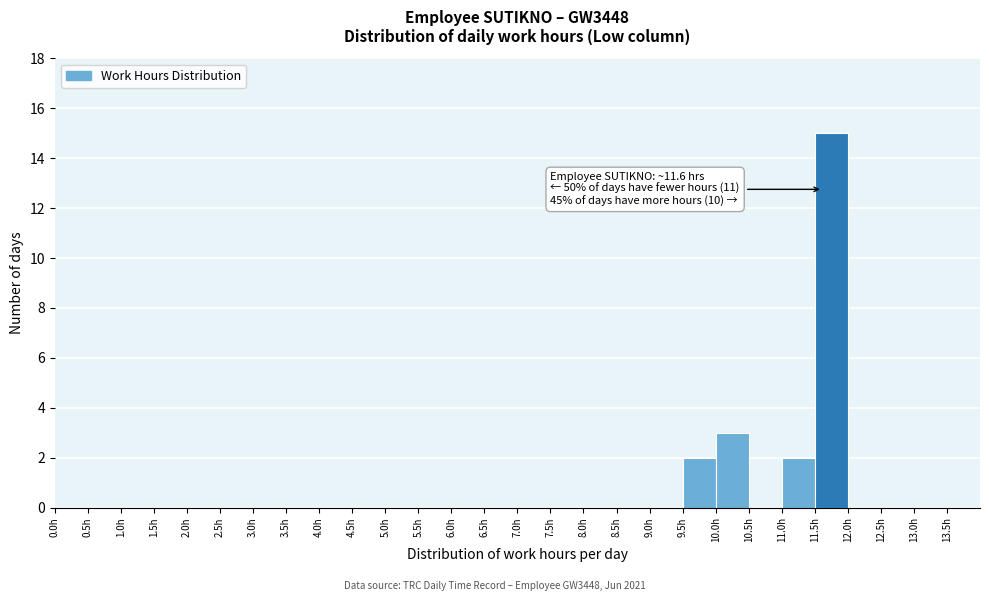

Which range on the x-axis has the tallest bar?

11.5 to 12.0